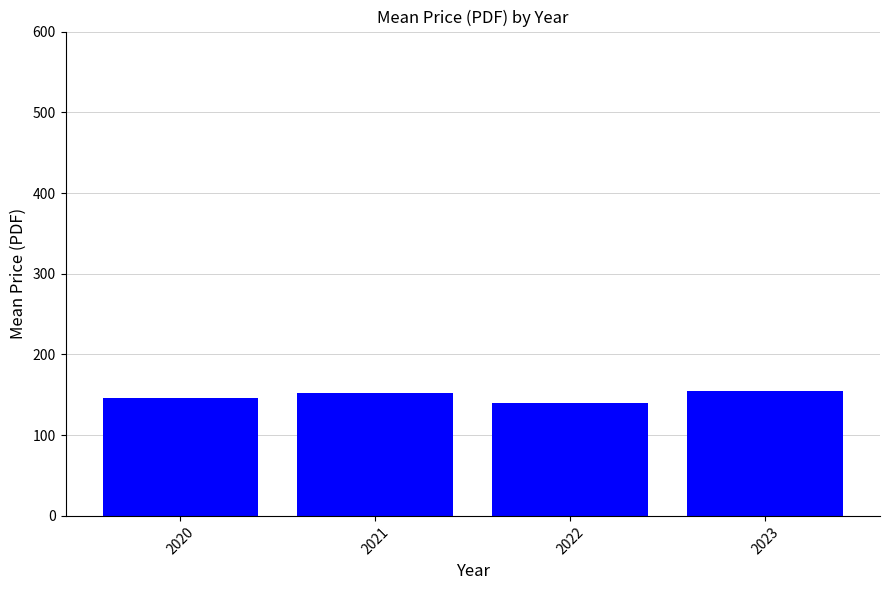

Approximately how many times larger is the value at 2020 compared to 2021?

1.0